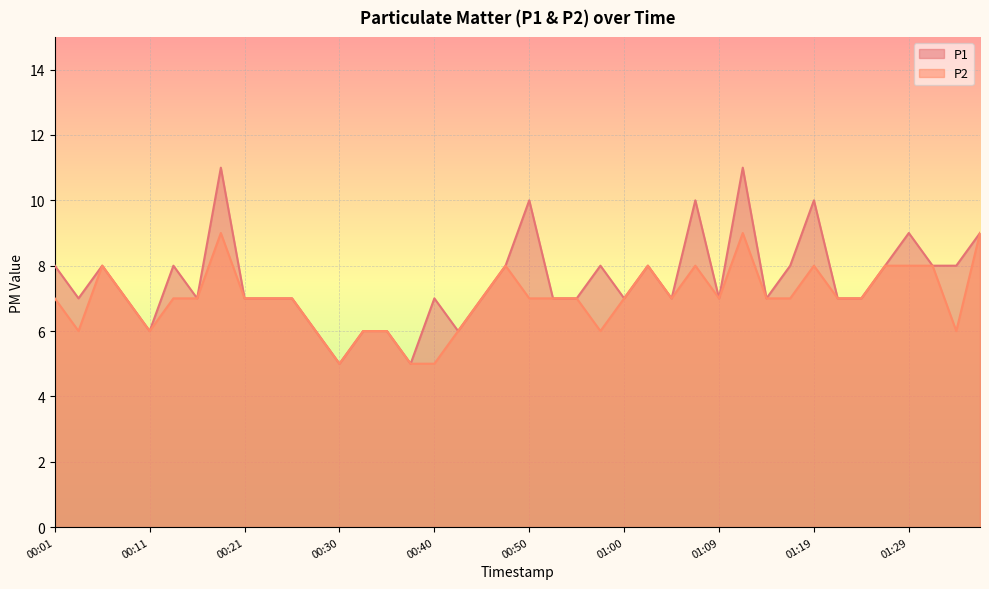

Read the P2 value at 00:11.

6